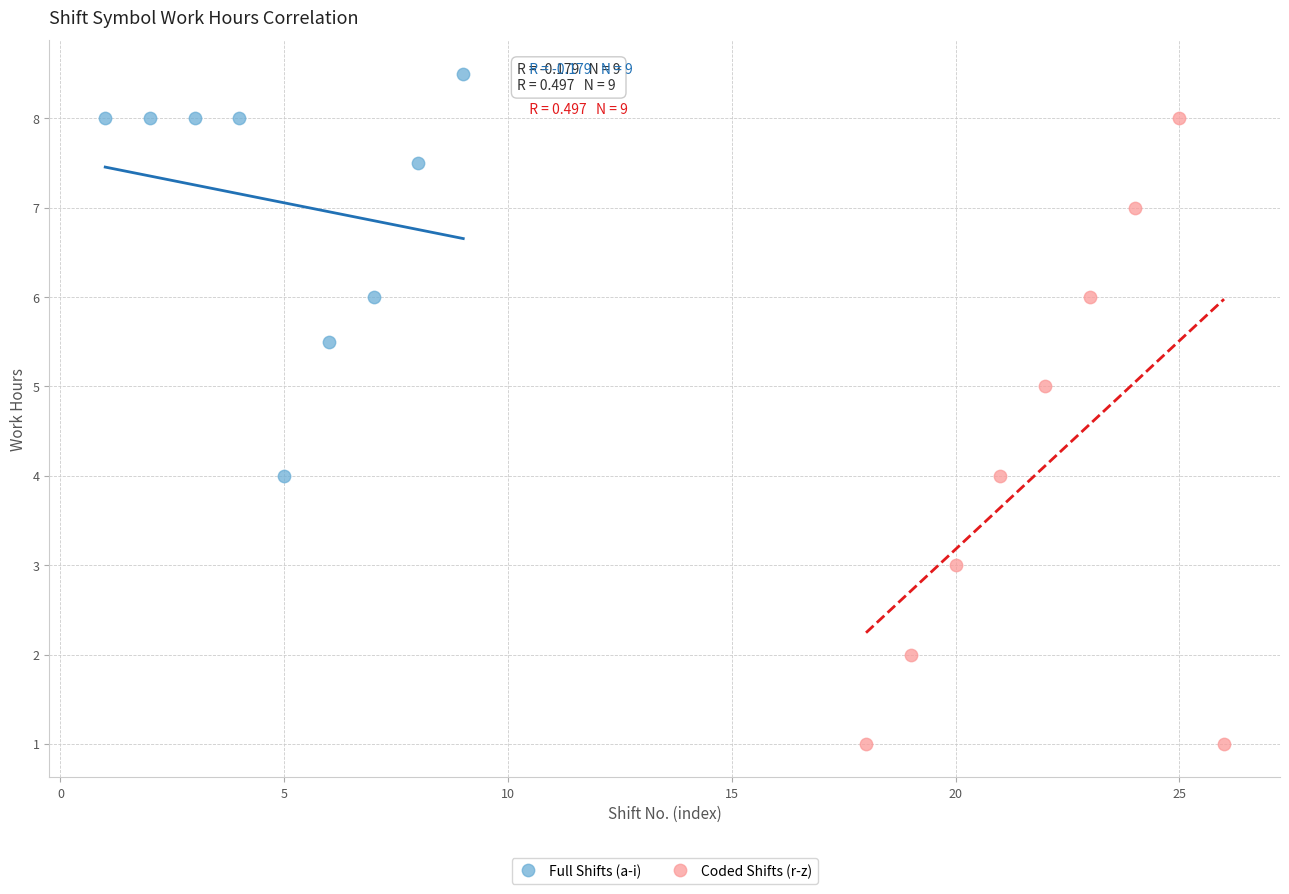

Which series reaches the minimum Y coordinate?

Coded Shifts (r-z)